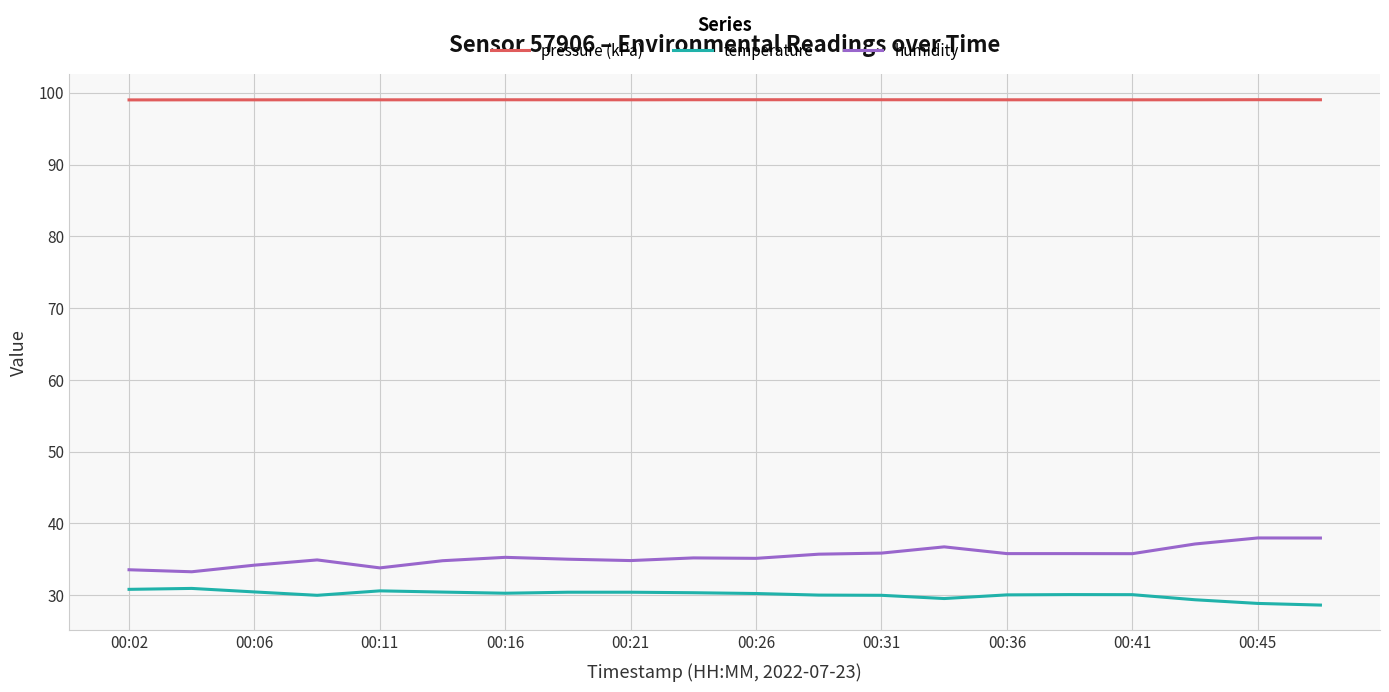

What is the minimum value for temperature?

28.6